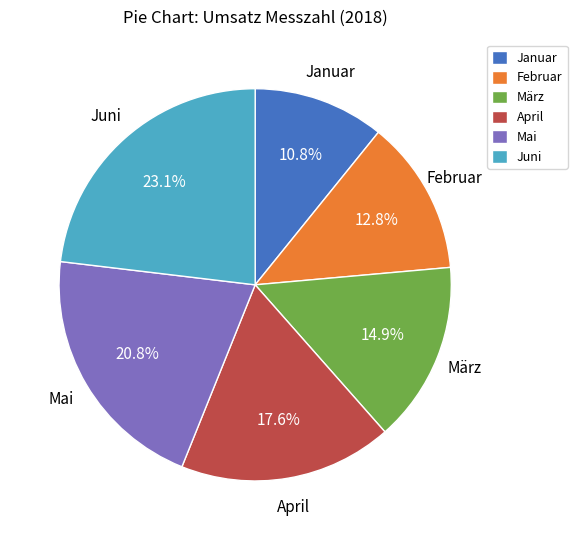

True or false: Mai accounts for 11% of the total.

False